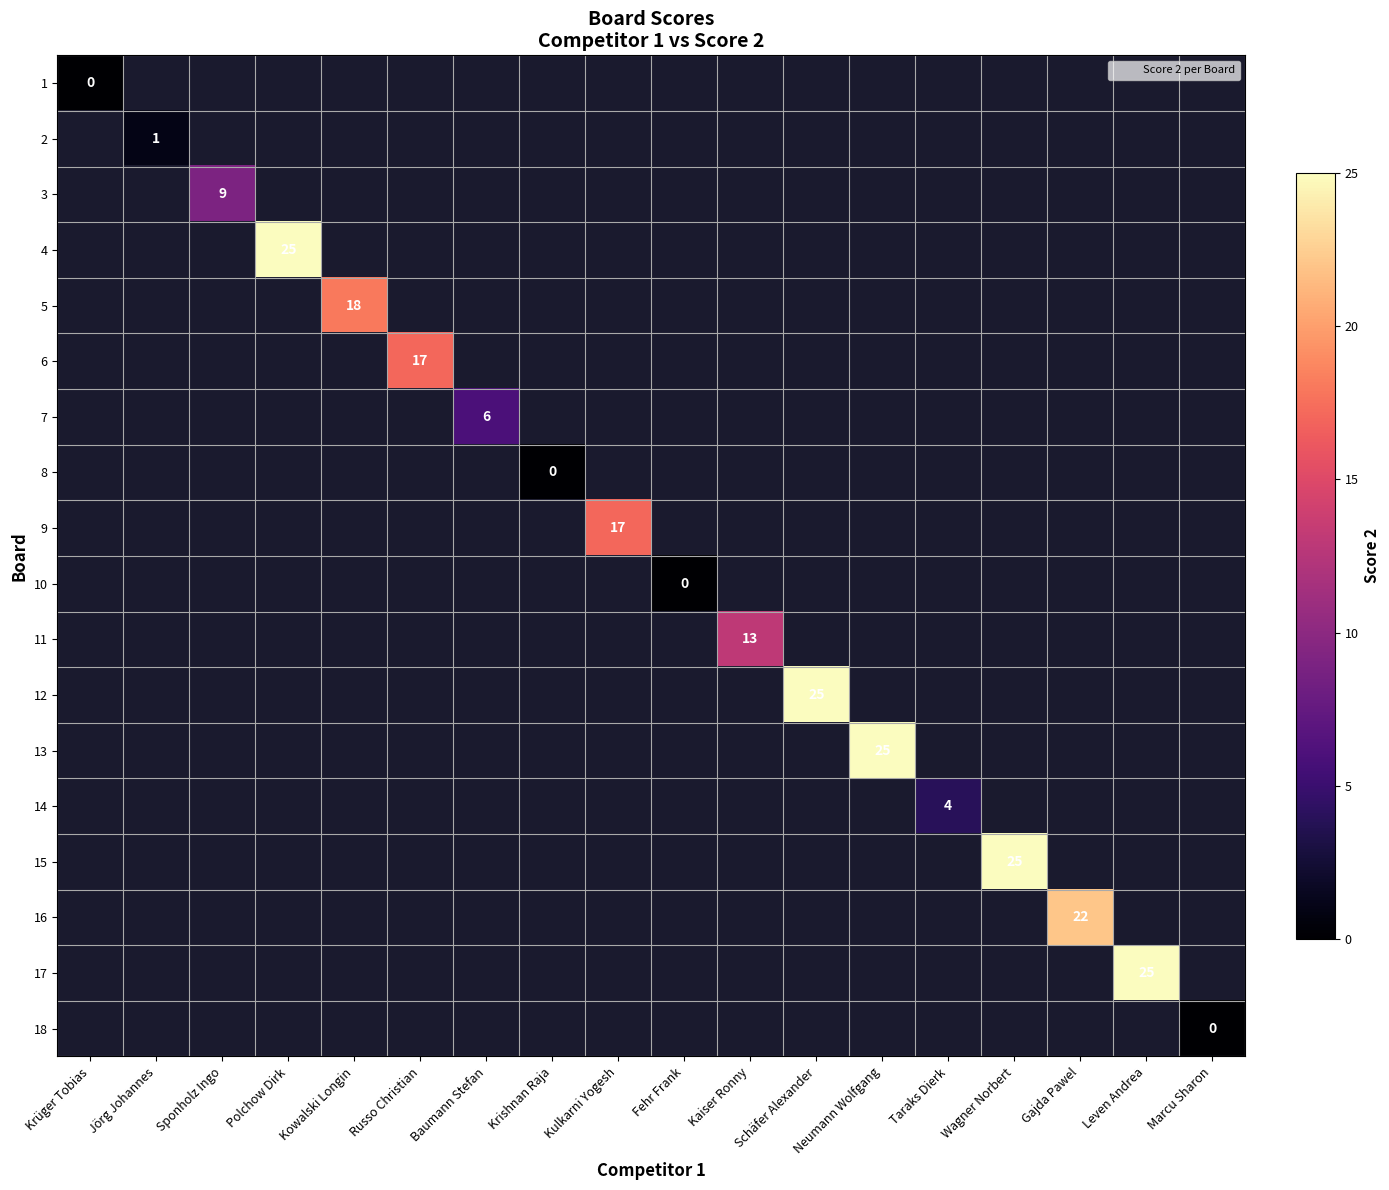

At which category does the chart reach its peak across all series?

Polchow Dirk